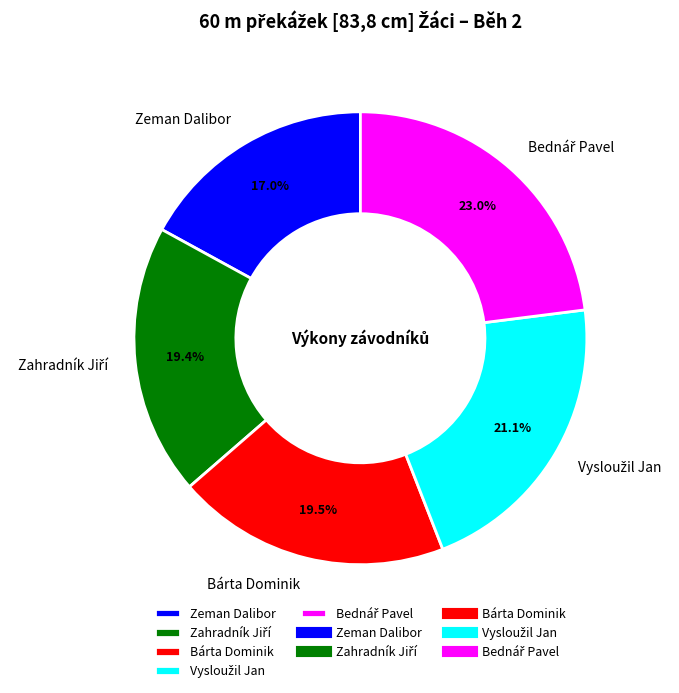

How many slices are in this pie chart?

5